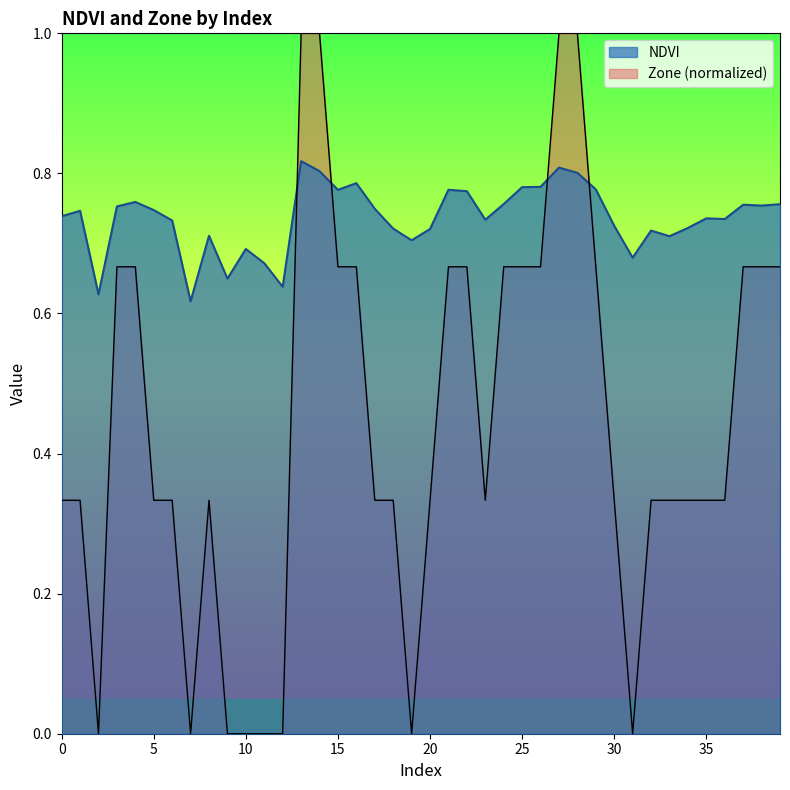

What are all the series names shown in the legend?

NDVI, Zone (normalized)